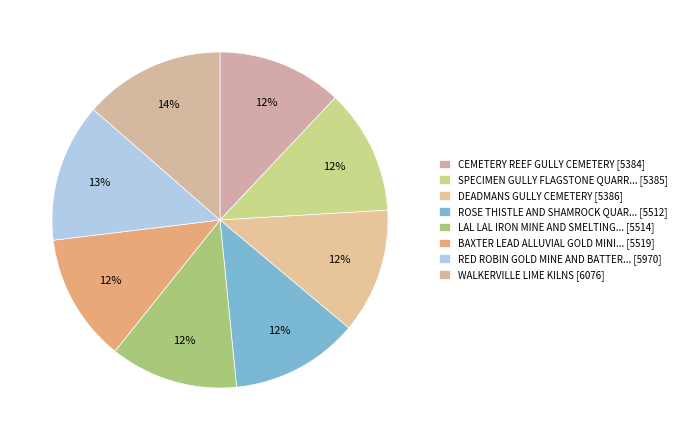

Count the number of slices in the pie.

8